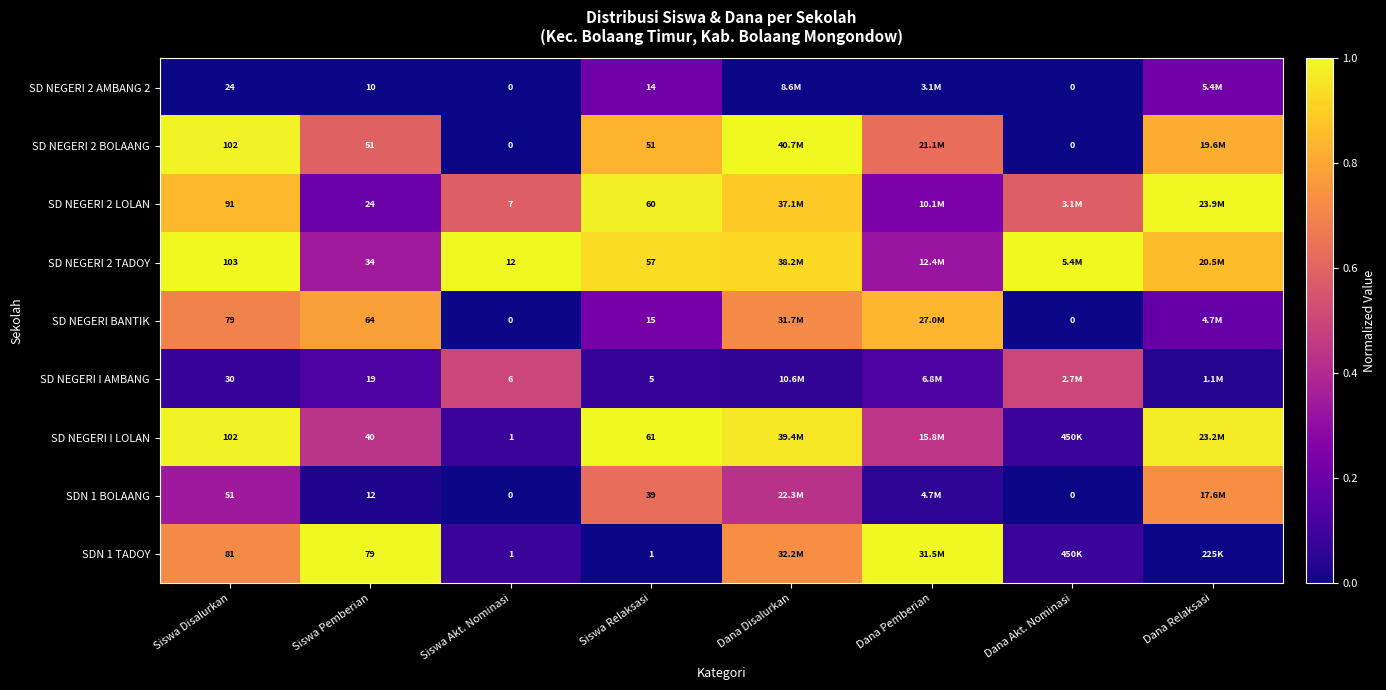

At which category does the chart reach its minimum across all series?

Siswa Disalurkan